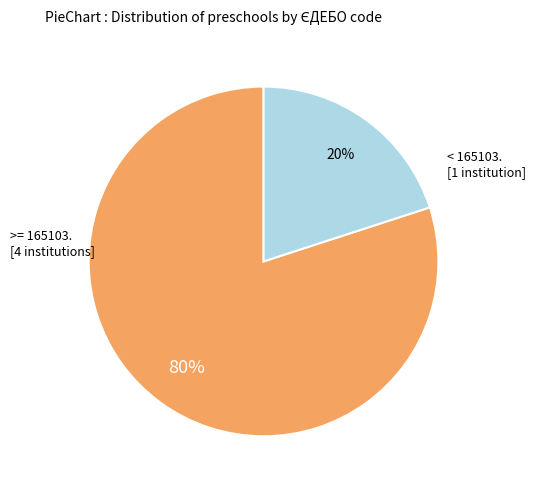

To the nearest percent, what is the average slice percentage?

50%